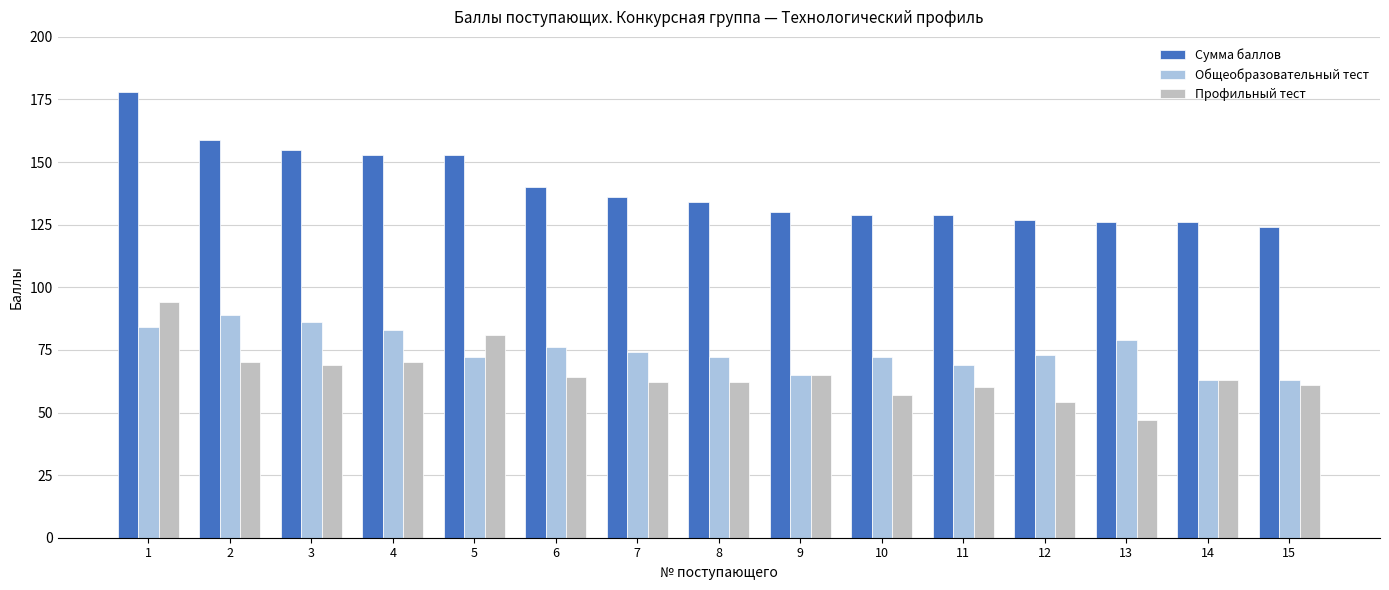

Reading left to right, extract all data points from this chart.

Сумма баллов: 178	159	155	153	153	140	136	134	130	129	129	127	126	126	124
Общеобразовательный тест: 84	89	86	83	72	76	74	72	65	72	69	73	79	63	63
Профильный тест: 94	70	69	70	81	64	62	62	65	57	60	54	47	63	61